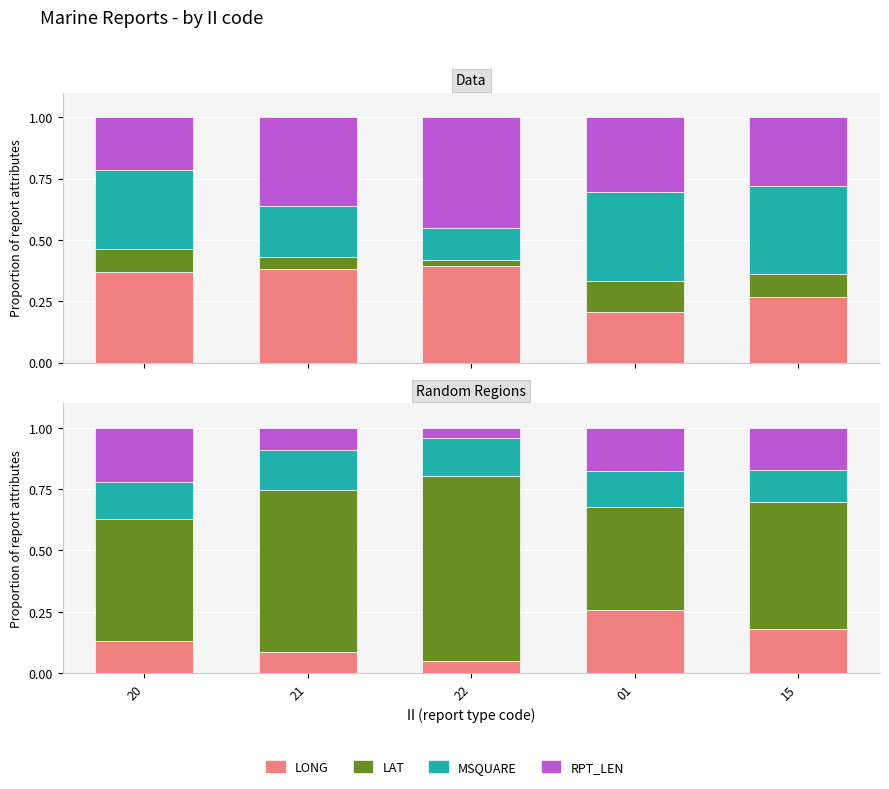

Which series has the largest range (max minus min)?

LAT